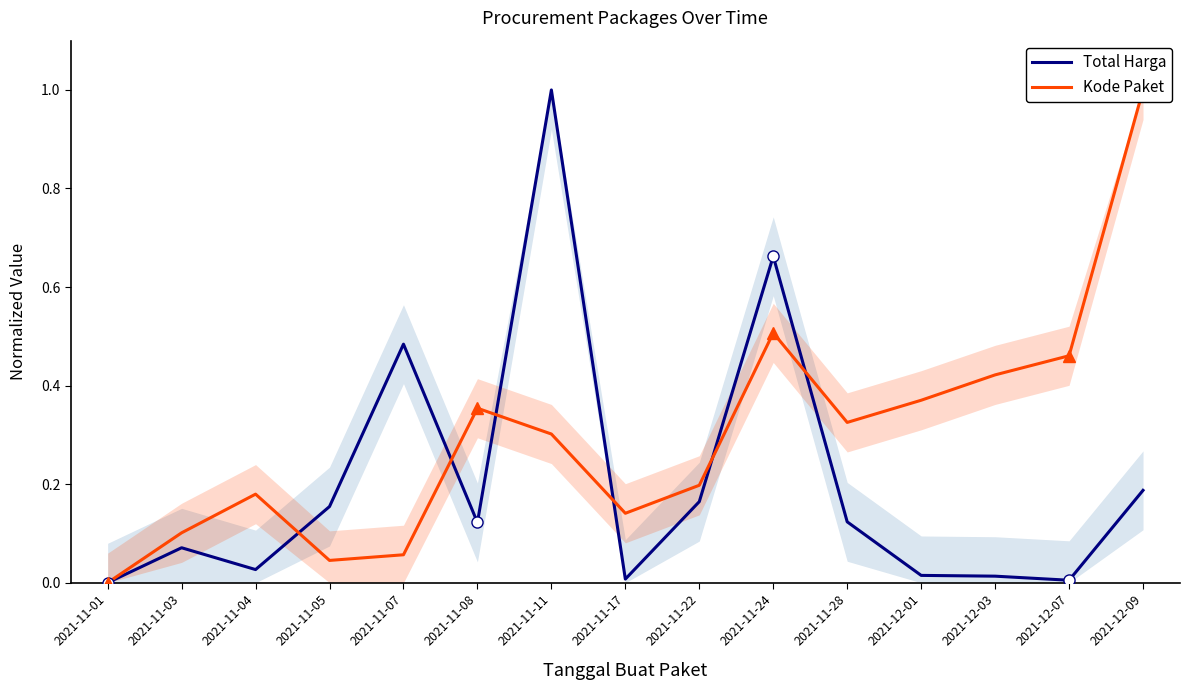

At which category is the sum across all series the highest?

2021-11-11